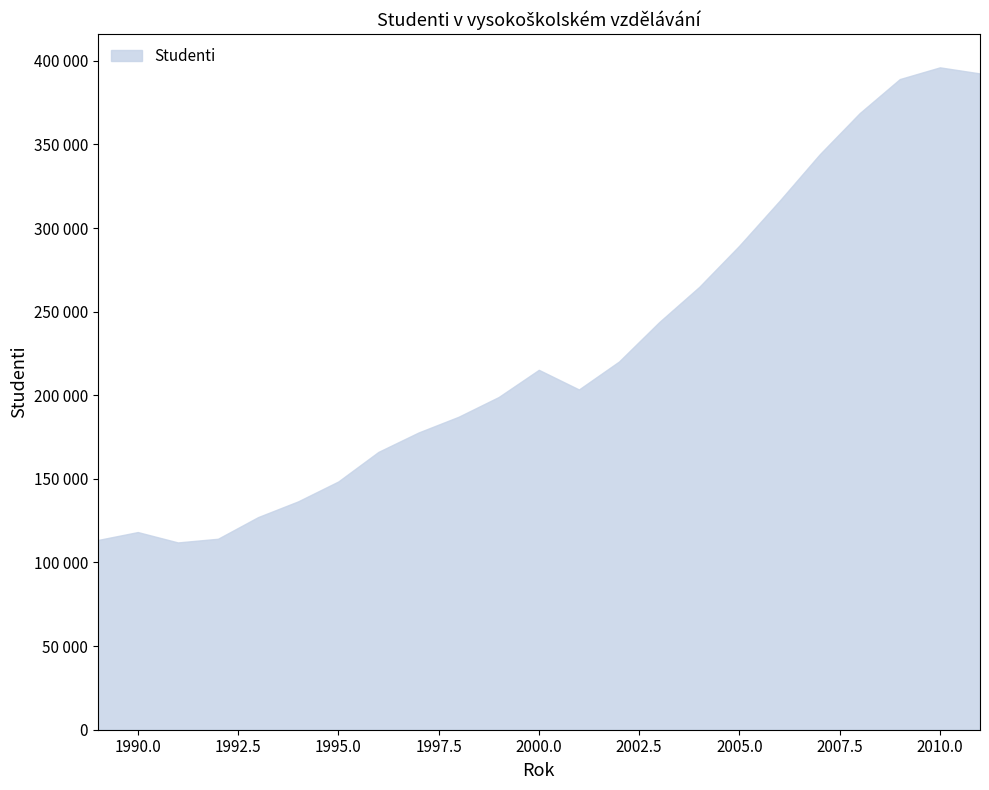

True or false: the data has more than 0 interior local peaks.

True